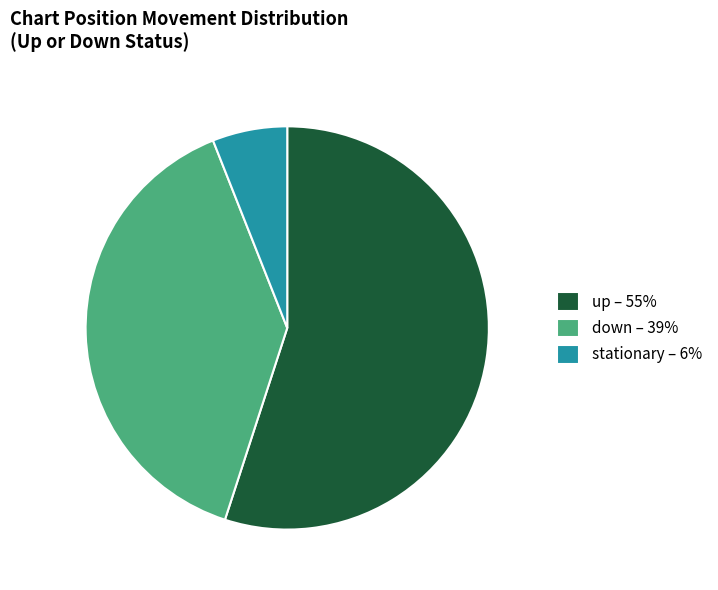

Is it true that down – 39% is 39% of the pie?

True